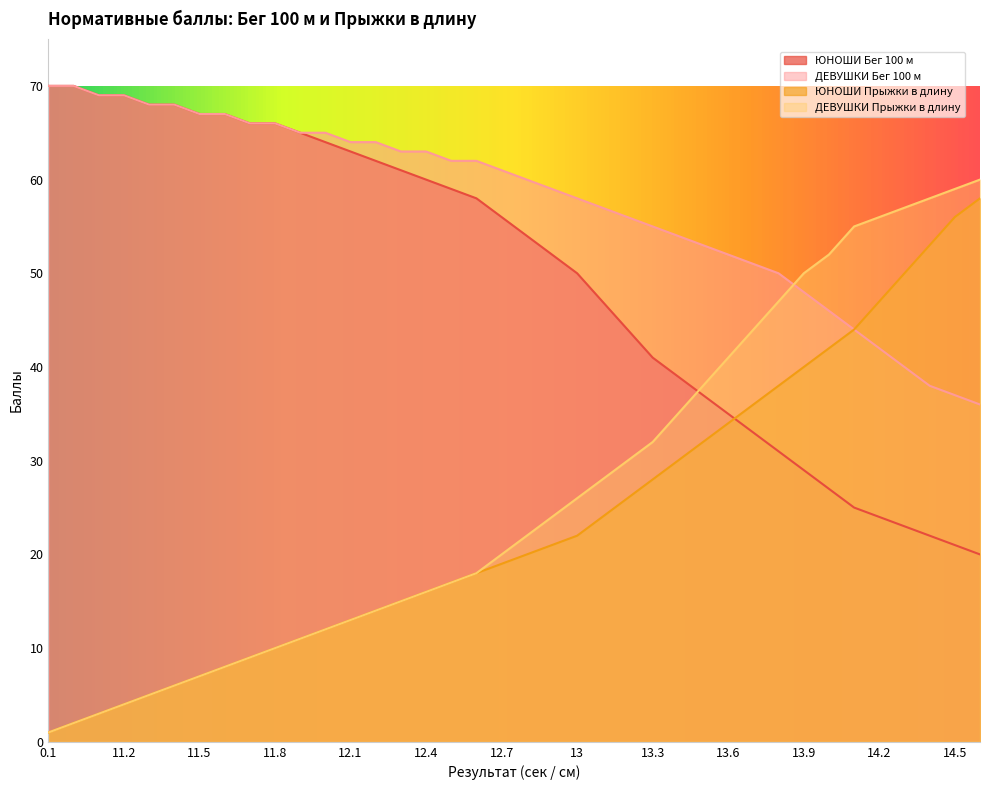

Which label corresponds to the smallest value in the chart?

0.1